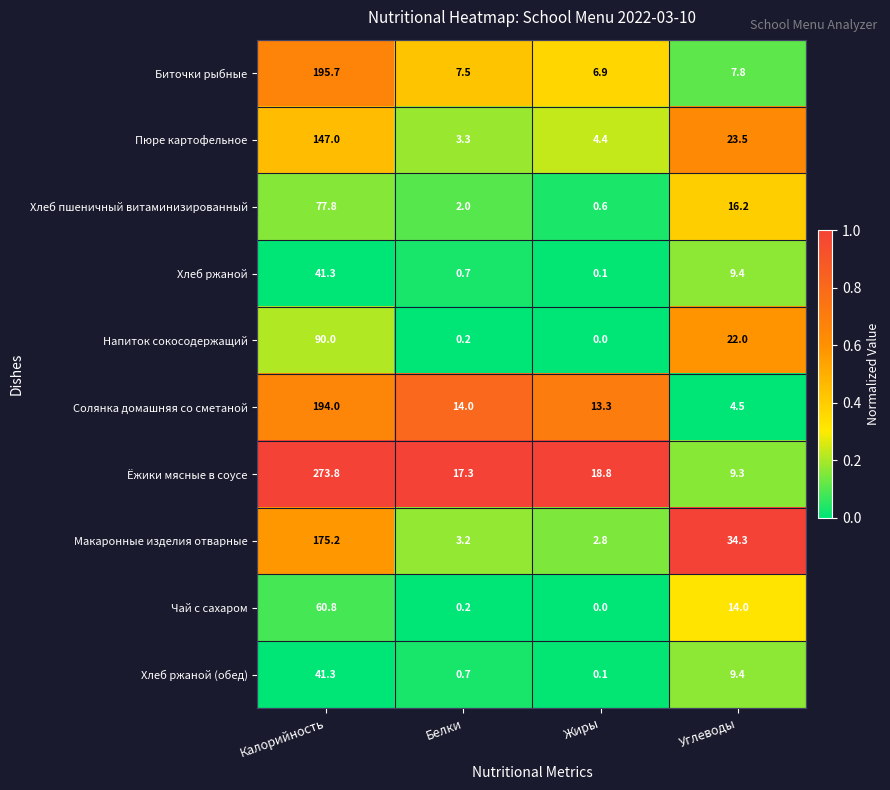

True or false: Хлеб ржаной (обед) has a value of 2.9 at Углеводы.

False